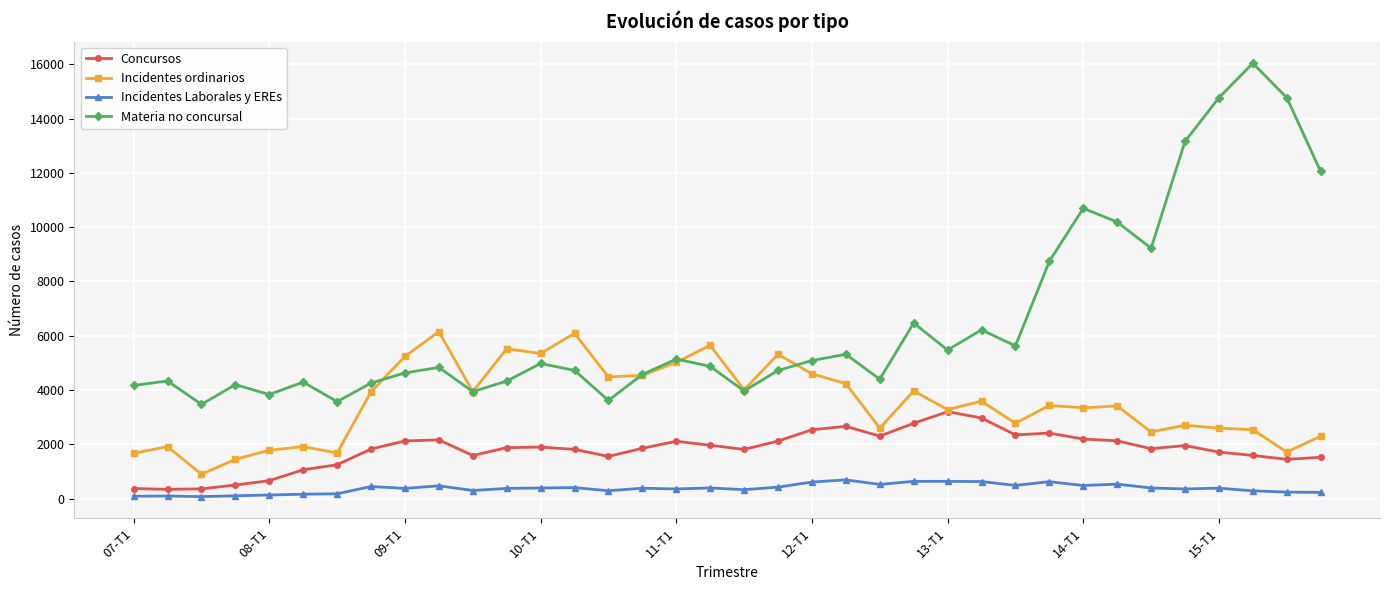

List the series in order of their overall mean, highest first.

Materia no concursal, Incidentes ordinarios, Concursos, Incidentes Laborales y EREs